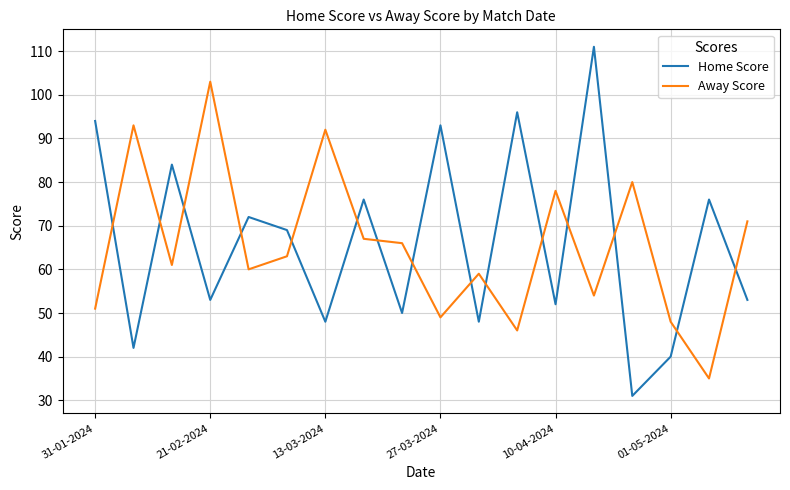

List the series in order of their peak value, lowest first.

Away Score, Home Score